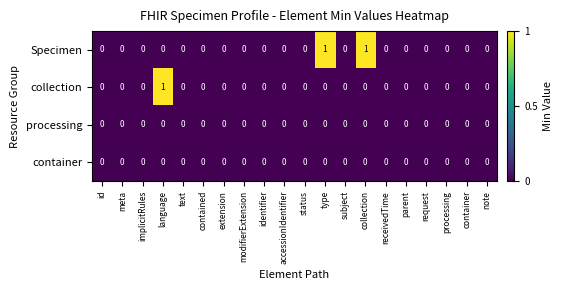

Count the collection values in the range 0 to 1.

20